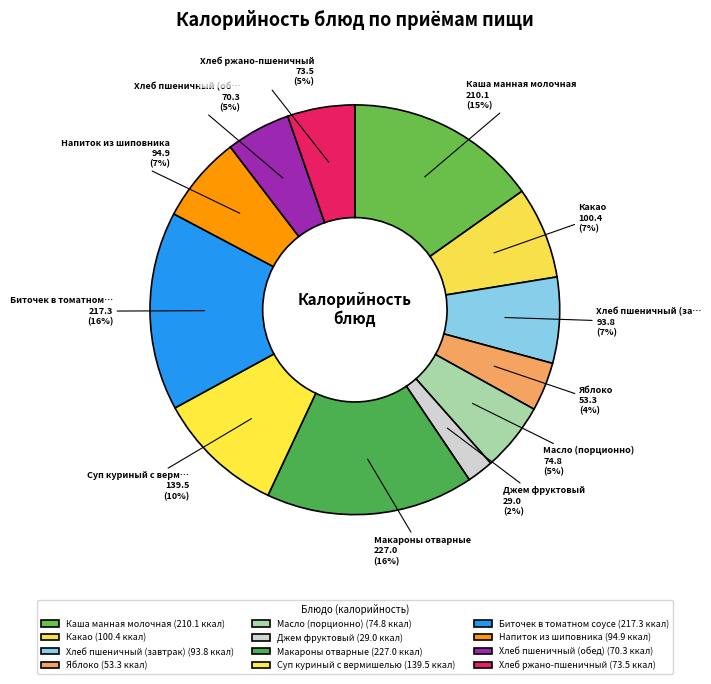

Is the sum of Джем фруктовый and Хлеб ржано-пшеничный greater than half?

No